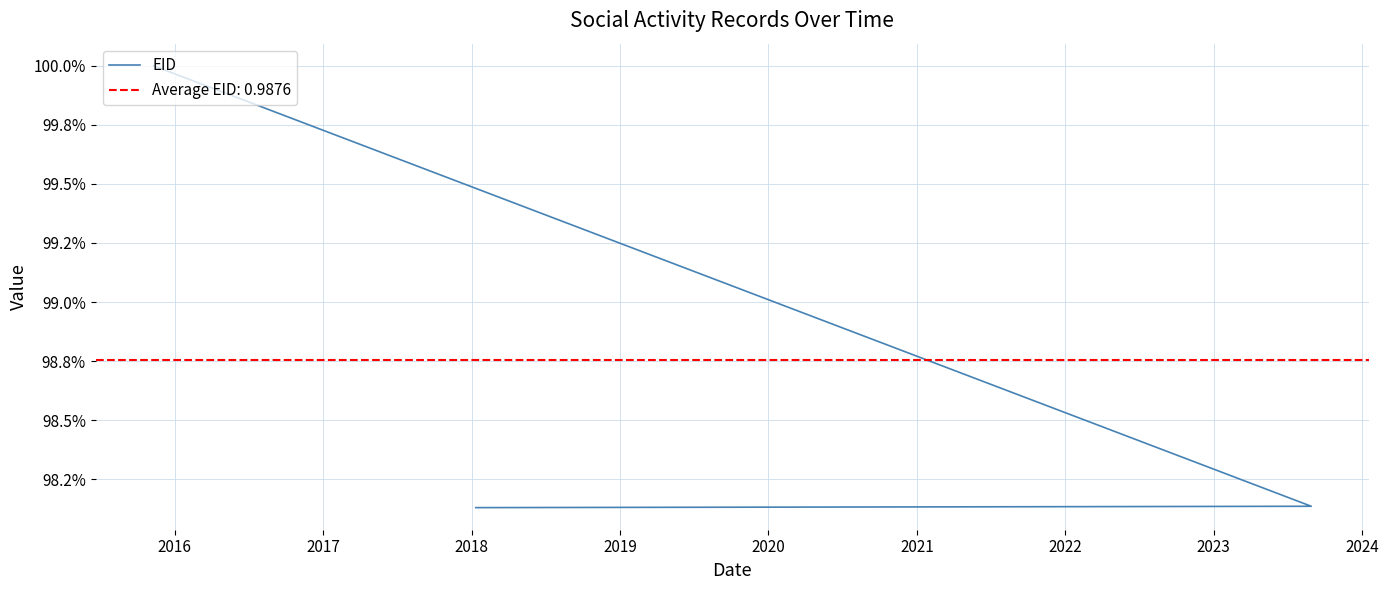

What is the smallest value displayed?

1.0